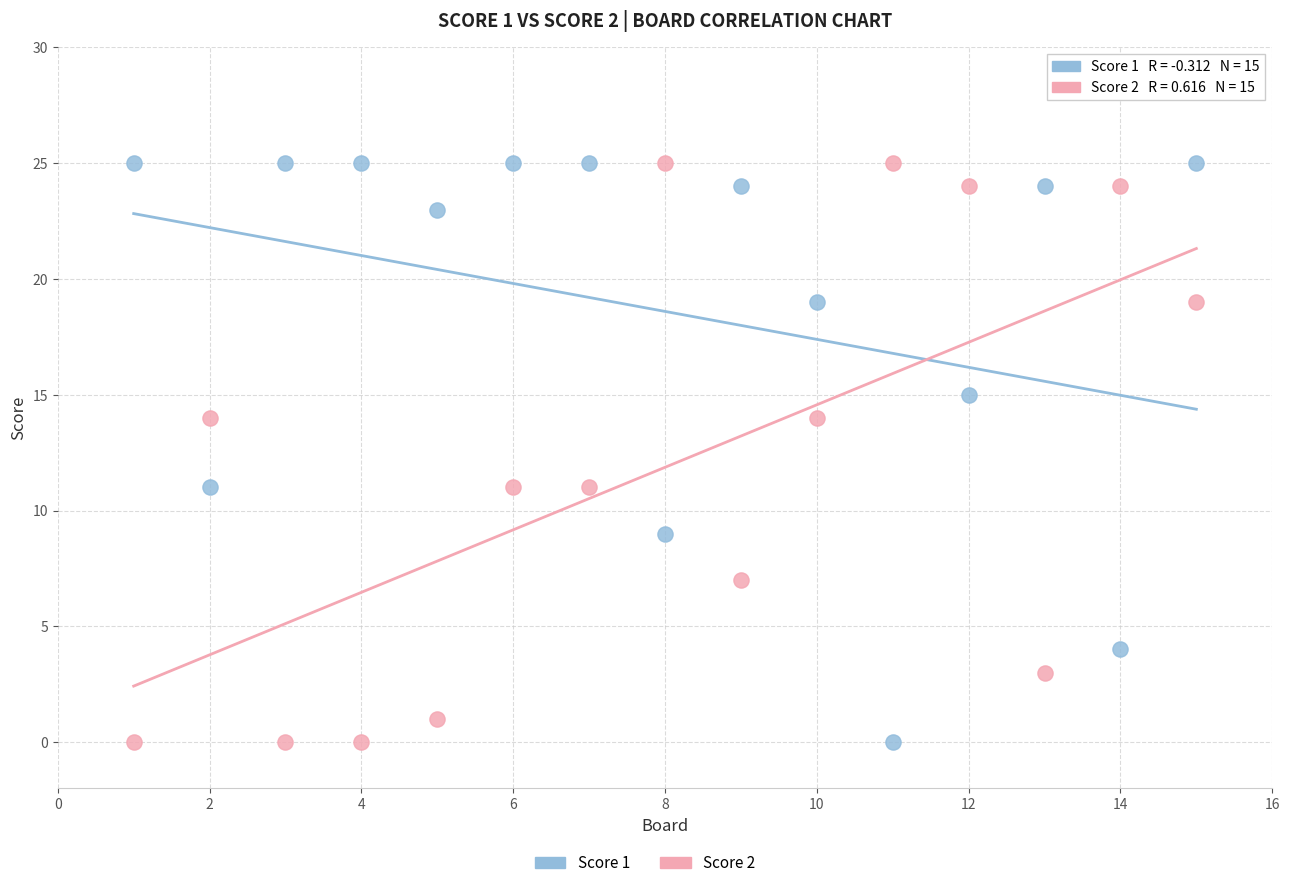

Across all data points, what is the range of X values (max minus min)?

14